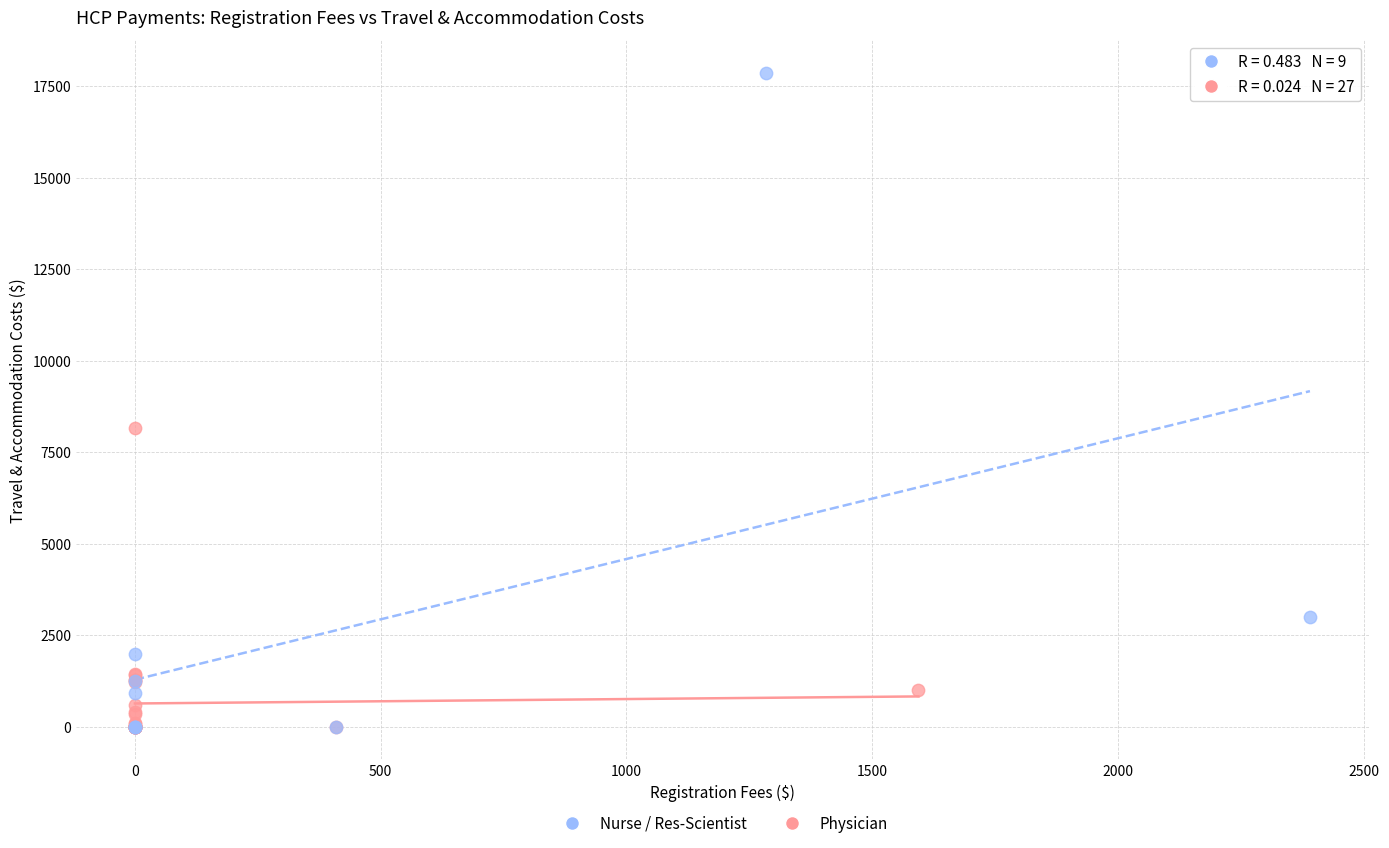

Which series has the widest spread of Y values?

Nurse / Res-Scientist